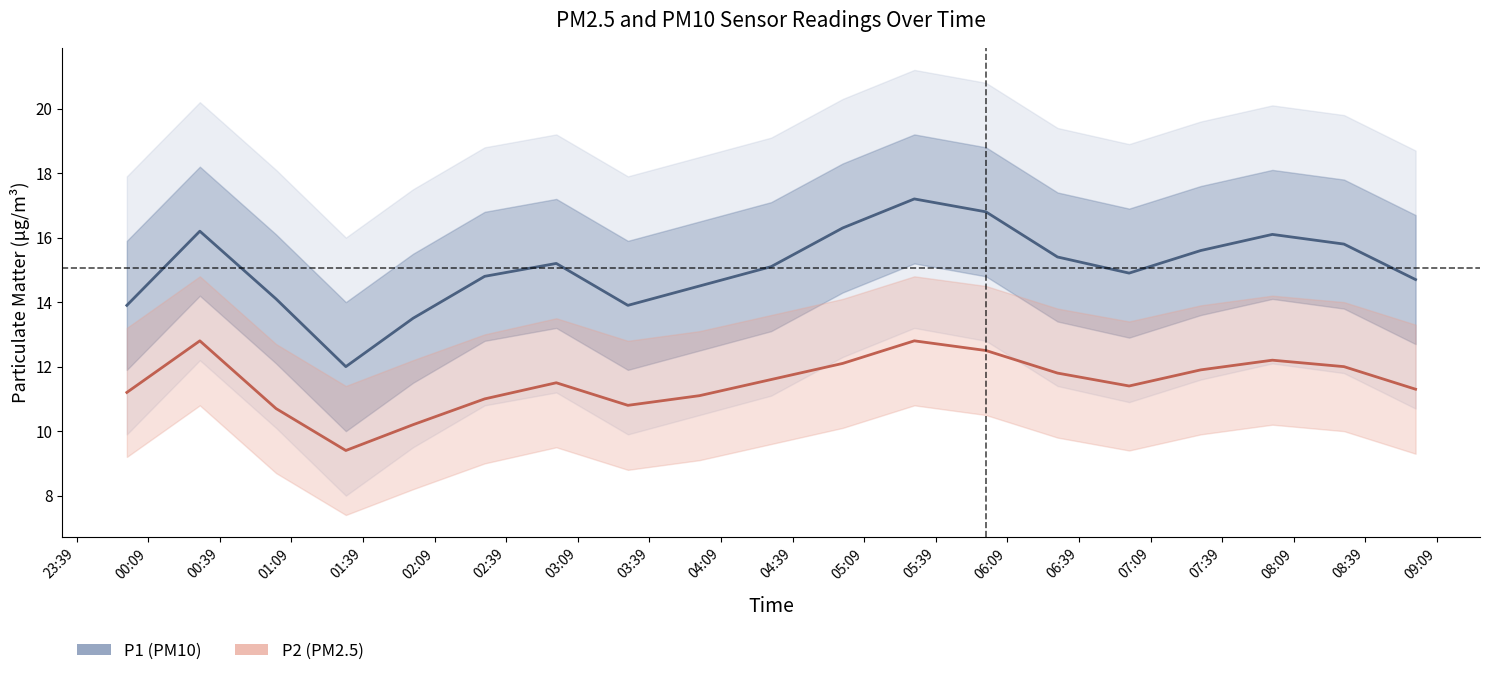

How many series are shown in this chart?

2